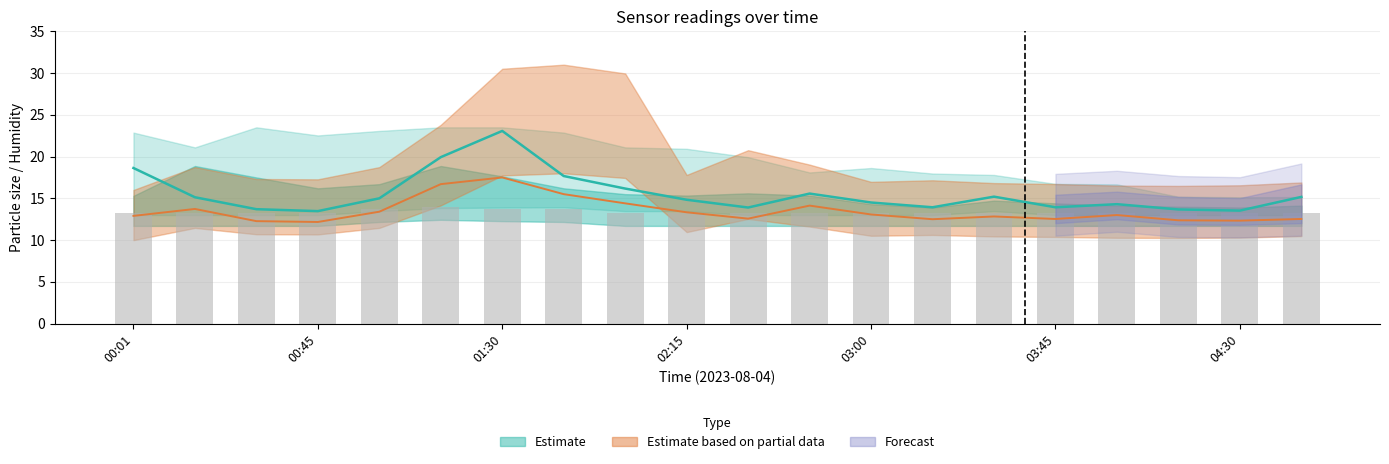

What is the difference between the Samples (scaled) values at 02:15 and 03:45?

0.7